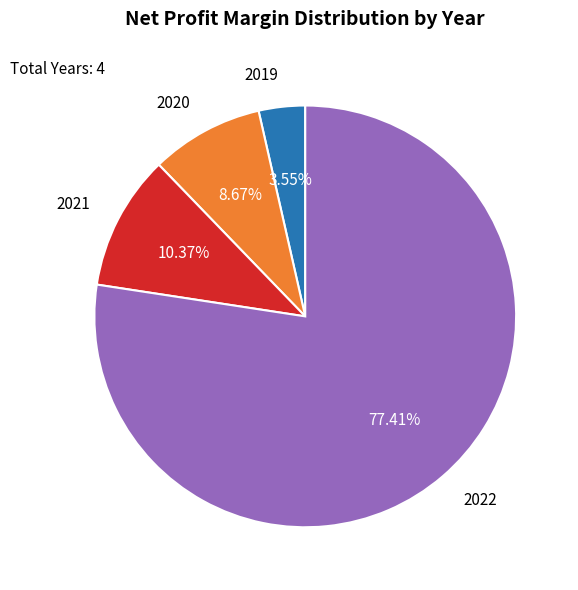

What percentage is NOT represented by 2021?

89.6%